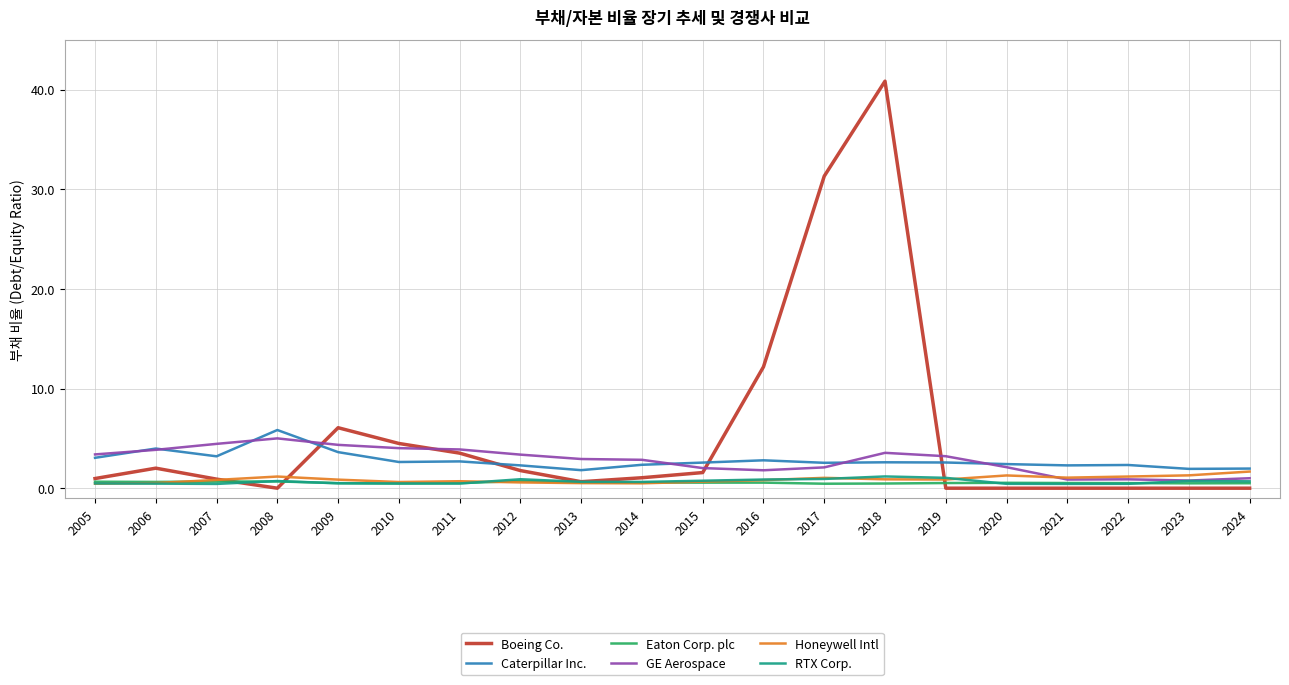

Which series has the largest total across all categories?

Boeing Co.